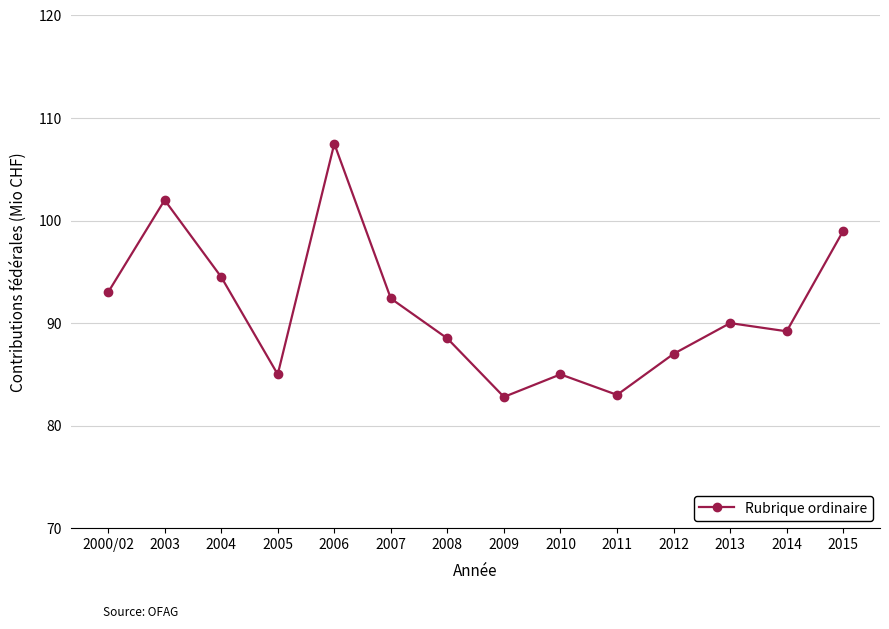

Reading left to right, extract all data points from this chart.

93.0	102.0	94.5	85.0	107.5	92.4	88.5	82.8	85.0	83.0	87.0	90.0	89.2	99.0